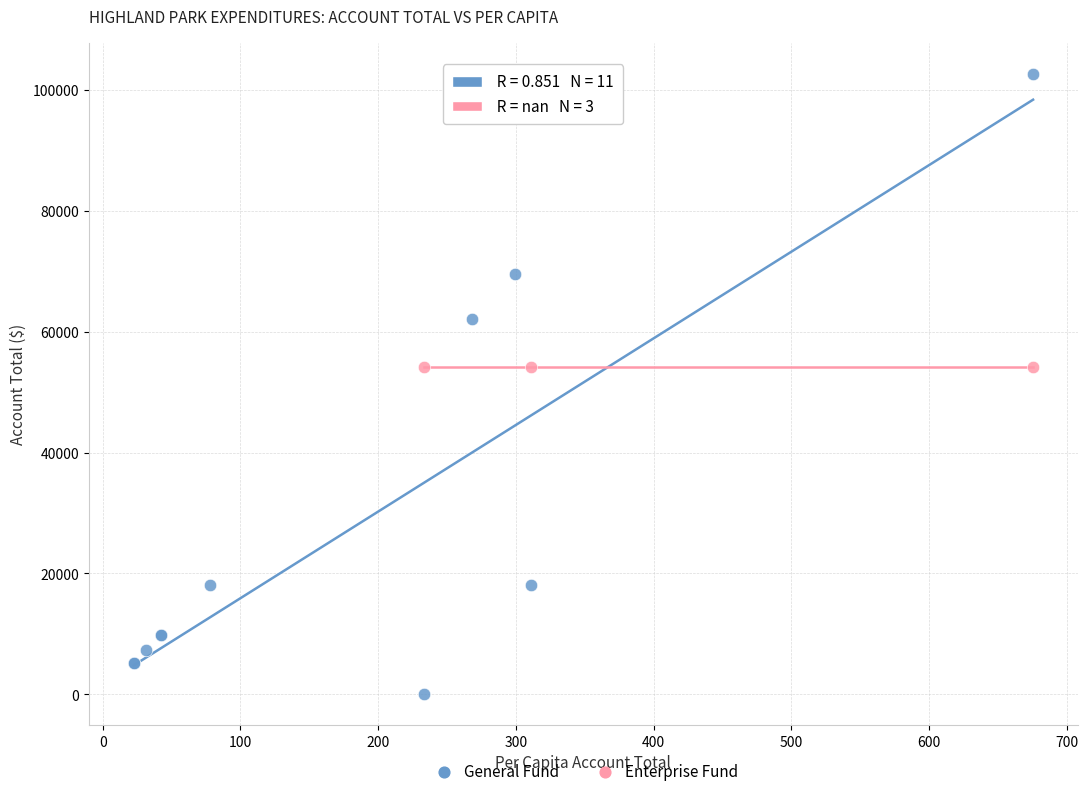

Which series reaches the minimum Y coordinate?

General Fund